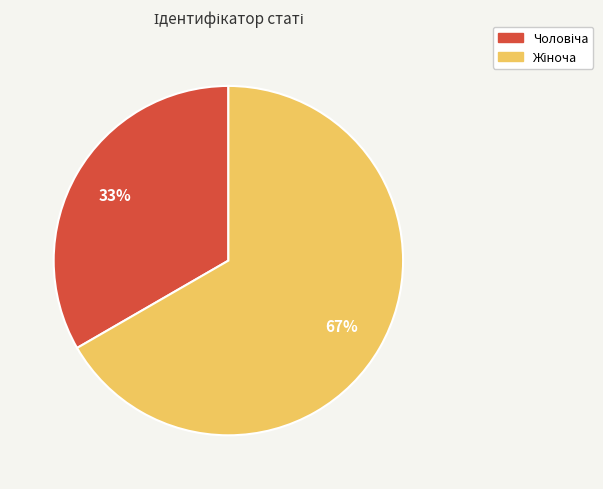

To the nearest percent, what is the average slice percentage?

50%